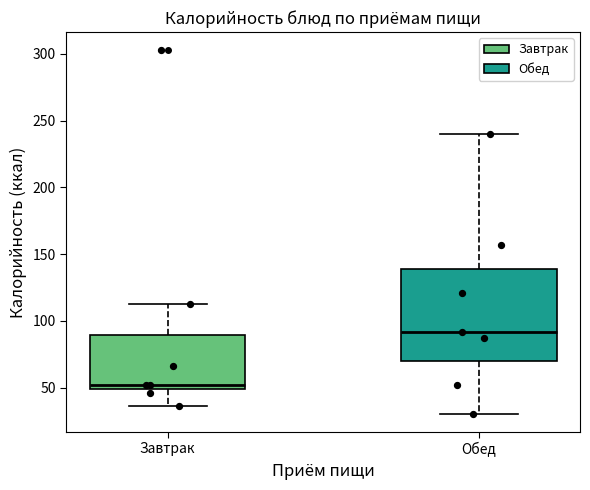

Comparing the boxes themselves (not the whiskers), which one is the tallest?

Обед